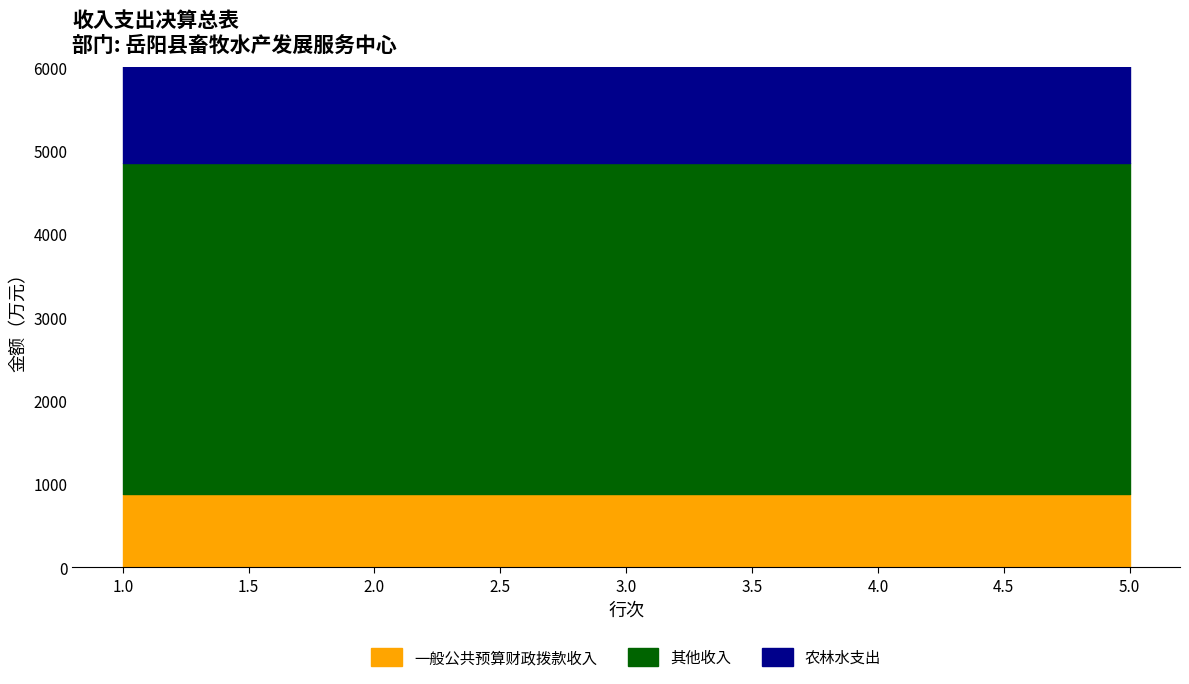

True or false: 一般公共预算财政拨款收入 and 其他收入 cross at least once.

False